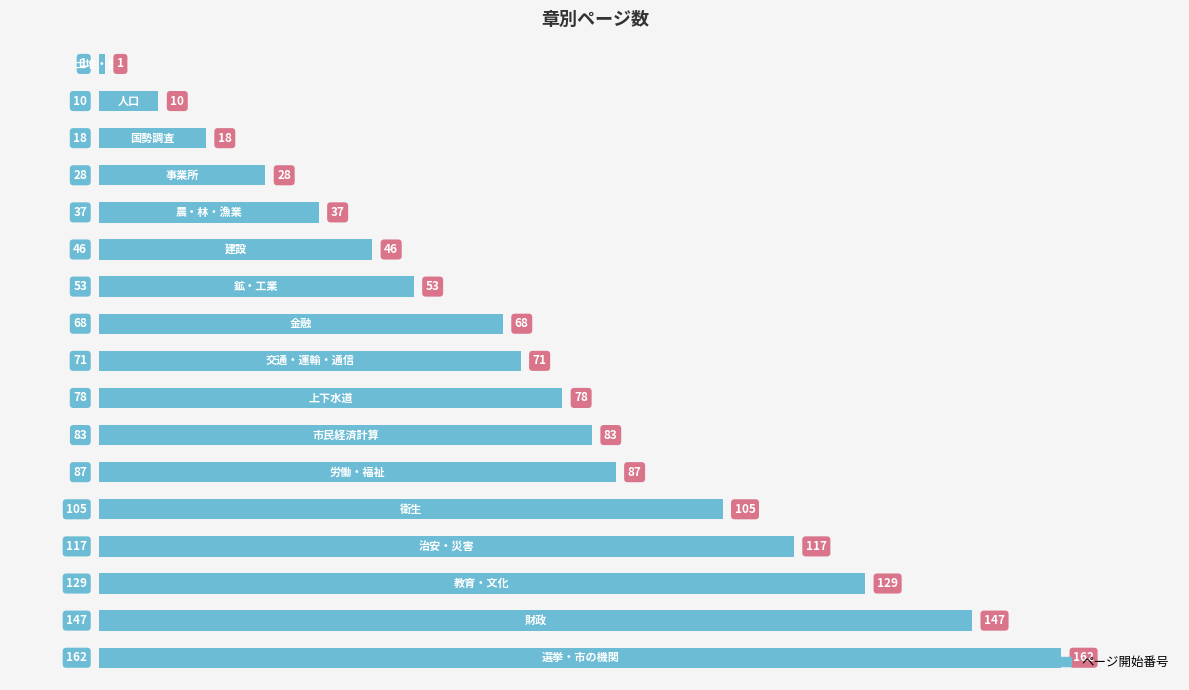

How many series are shown in this chart?

1